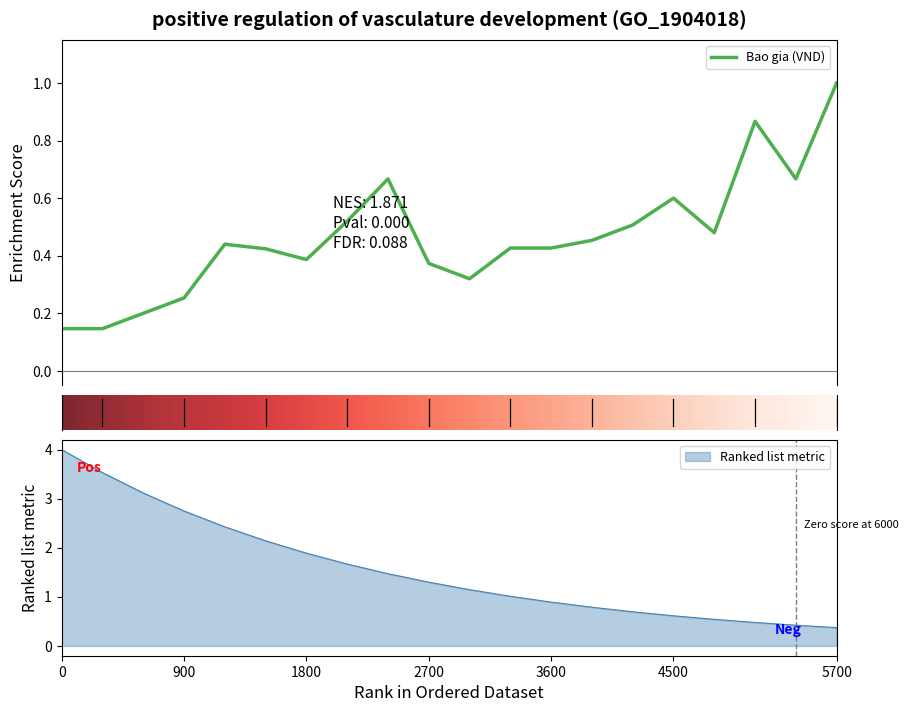

Is it true that Ranked list metric equals 1.1 at 1800?

False